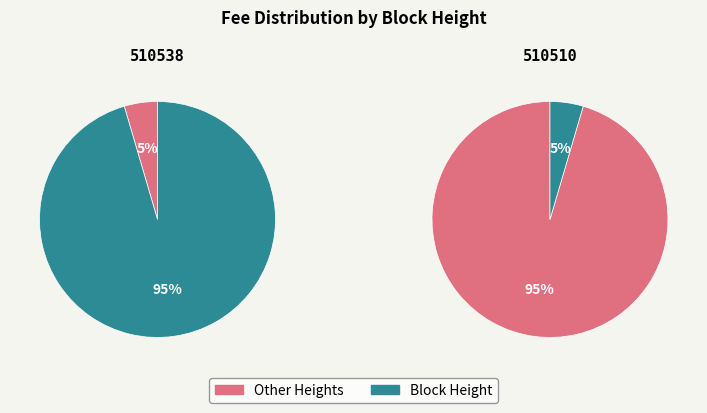

How many segments does this pie chart have?

2